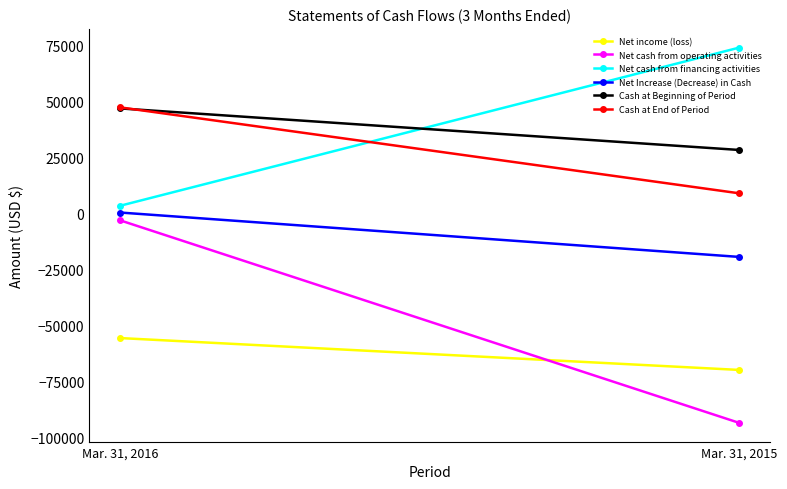

What is the difference between the Net Increase (Decrease) in Cash values at Mar. 31, 2016 and Mar. 31, 2015?

19786